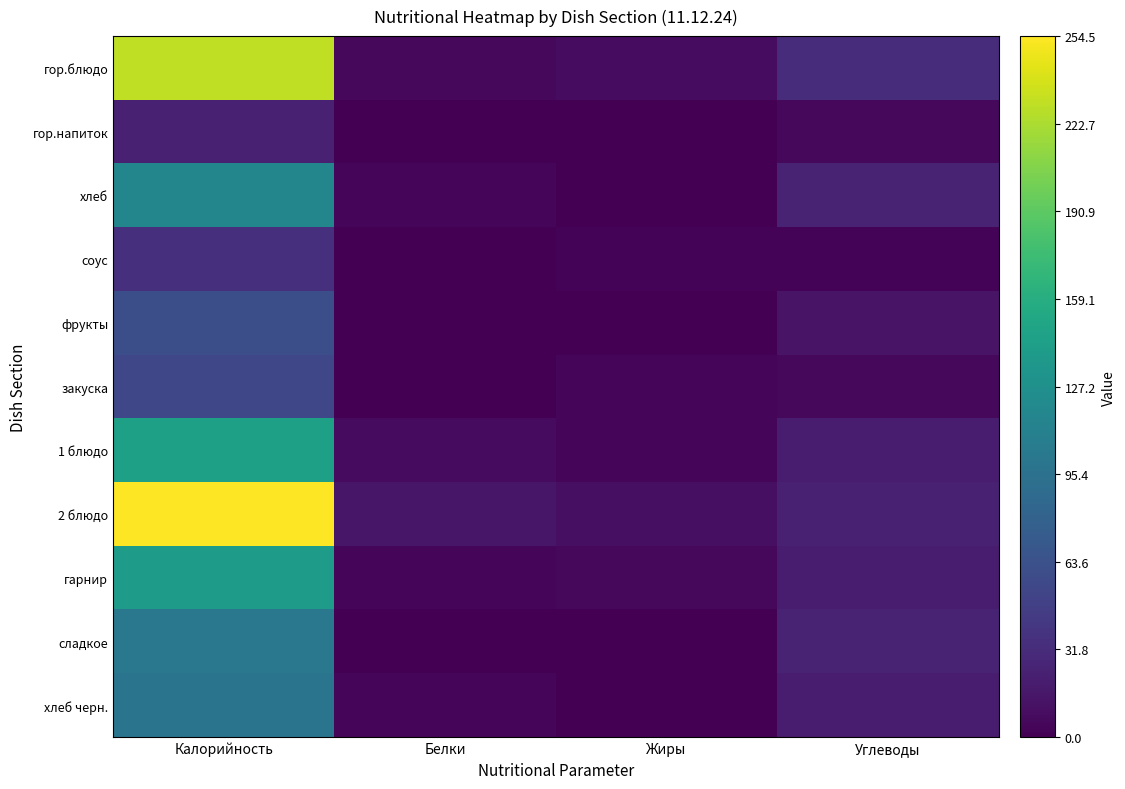

Which series has the largest total across all categories?

2 блюдо